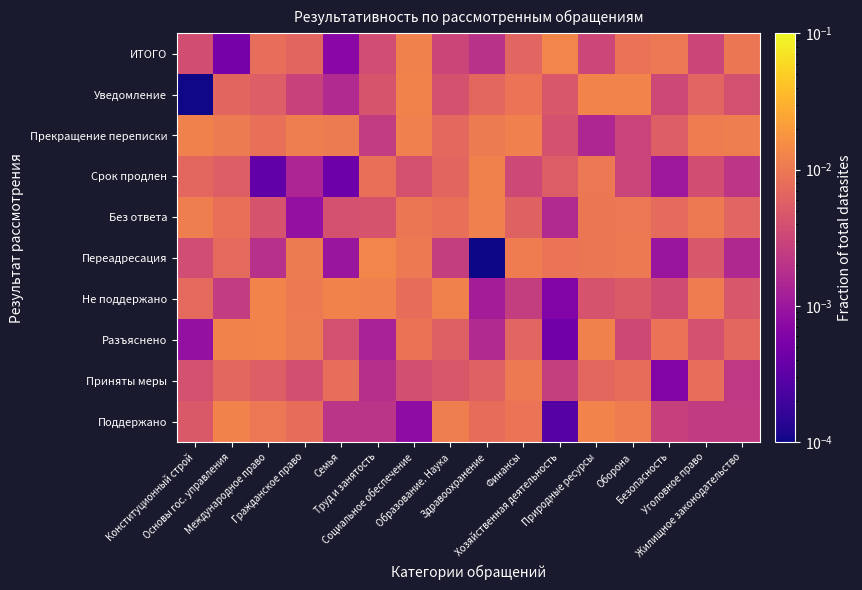

Reading right to left, list all the values displayed in this chart.

Поддержано: Жилищное законодательство=0.0	Уголовное право=0.0	Безопасность=0.0	Оборона=0.0	Природные ресурсы=0.0	Хозяйственная деятельность=0.0	Финансы=0.0	Здравоохранение=0.0	Образование. Наука=0.0	Социальное обеспечение=0.0	Труд и занятость=0.0	Семья=0.0	Гражданское право=0.0	Международное право=0.0	Основы гос. управления=0.0	Конституционный строй=0.0
Приняты меры: Жилищное законодательство=0.0	Уголовное право=0.0	Безопасность=0.0	Оборона=0.0	Природные ресурсы=0.0	Хозяйственная деятельность=0.0	Финансы=0.0	Здравоохранение=0.0	Образование. Наука=0.0	Социальное обеспечение=0.0	Труд и занятость=0.0	Семья=0.0	Гражданское право=0.0	Международное право=0.0	Основы гос. управления=0.0	Конституционный строй=0.0
Разъяснено: Жилищное законодательство=0.0	Уголовное право=0.0	Безопасность=0.0	Оборона=0.0	Природные ресурсы=0.0	Хозяйственная деятельность=0.0	Финансы=0.0	Здравоохранение=0.0	Образование. Наука=0.0	Социальное обеспечение=0.0	Труд и занятость=0.0	Семья=0.0	Гражданское право=0.0	Международное право=0.0	Основы гос. управления=0.0	Конституционный строй=0.0
Не поддержано: Жилищное законодательство=0.0	Уголовное право=0.0	Безопасность=0.0	Оборона=0.0	Природные ресурсы=0.0	Хозяйственная деятельность=0.0	Финансы=0.0	Здравоохранение=0.0	Образование. Наука=0.0	Социальное обеспечение=0.0	Труд и занятость=0.0	Семья=0.0	Гражданское право=0.0	Международное право=0.0	Основы гос. управления=0.0	Конституционный строй=0.0
Переадресация: Жилищное законодательство=0.0	Уголовное право=0.0	Безопасность=0.0	Оборона=0.0	Природные ресурсы=0.0	Хозяйственная деятельность=0.0	Финансы=0.0	Здравоохранение=0.0	Образование. Наука=0.0	Социальное обеспечение=0.0	Труд и занятость=0.0	Семья=0.0	Гражданское право=0.0	Международное право=0.0	Основы гос. управления=0.0	Конституционный строй=0.0
Без ответа: Жилищное законодательство=0.0	Уголовное право=0.0	Безопасность=0.0	Оборона=0.0	Природные ресурсы=0.0	Хозяйственная деятельность=0.0	Финансы=0.0	Здравоохранение=0.0	Образование. Наука=0.0	Социальное обеспечение=0.0	Труд и занятость=0.0	Семья=0.0	Гражданское право=0.0	Международное право=0.0	Основы гос. управления=0.0	Конституционный строй=0.0
Срок продлен: Жилищное законодательство=0.0	Уголовное право=0.0	Безопасность=0.0	Оборона=0.0	Природные ресурсы=0.0	Хозяйственная деятельность=0.0	Финансы=0.0	Здравоохранение=0.0	Образование. Наука=0.0	Социальное обеспечение=0.0	Труд и занятость=0.0	Семья=0.0	Гражданское право=0.0	Международное право=0.0	Основы гос. управления=0.0	Конституционный строй=0.0
Прекращение переписки: Жилищное законодательство=0.0	Уголовное право=0.0	Безопасность=0.0	Оборона=0.0	Природные ресурсы=0.0	Хозяйственная деятельность=0.0	Финансы=0.0	Здравоохранение=0.0	Образование. Наука=0.0	Социальное обеспечение=0.0	Труд и занятость=0.0	Семья=0.0	Гражданское право=0.0	Международное право=0.0	Основы гос. управления=0.0	Конституционный строй=0.0
Уведомление: Жилищное законодательство=0.0	Уголовное право=0.0	Безопасность=0.0	Оборона=0.0	Природные ресурсы=0.0	Хозяйственная деятельность=0.0	Финансы=0.0	Здравоохранение=0.0	Образование. Наука=0.0	Социальное обеспечение=0.0	Труд и занятость=0.0	Семья=0.0	Гражданское право=0.0	Международное право=0.0	Основы гос. управления=0.0	Конституционный строй=0.0
ИТОГО: Жилищное законодательство=0.0	Уголовное право=0.0	Безопасность=0.0	Оборона=0.0	Природные ресурсы=0.0	Хозяйственная деятельность=0.0	Финансы=0.0	Здравоохранение=0.0	Образование. Наука=0.0	Социальное обеспечение=0.0	Труд и занятость=0.0	Семья=0.0	Гражданское право=0.0	Международное право=0.0	Основы гос. управления=0.0	Конституционный строй=0.0